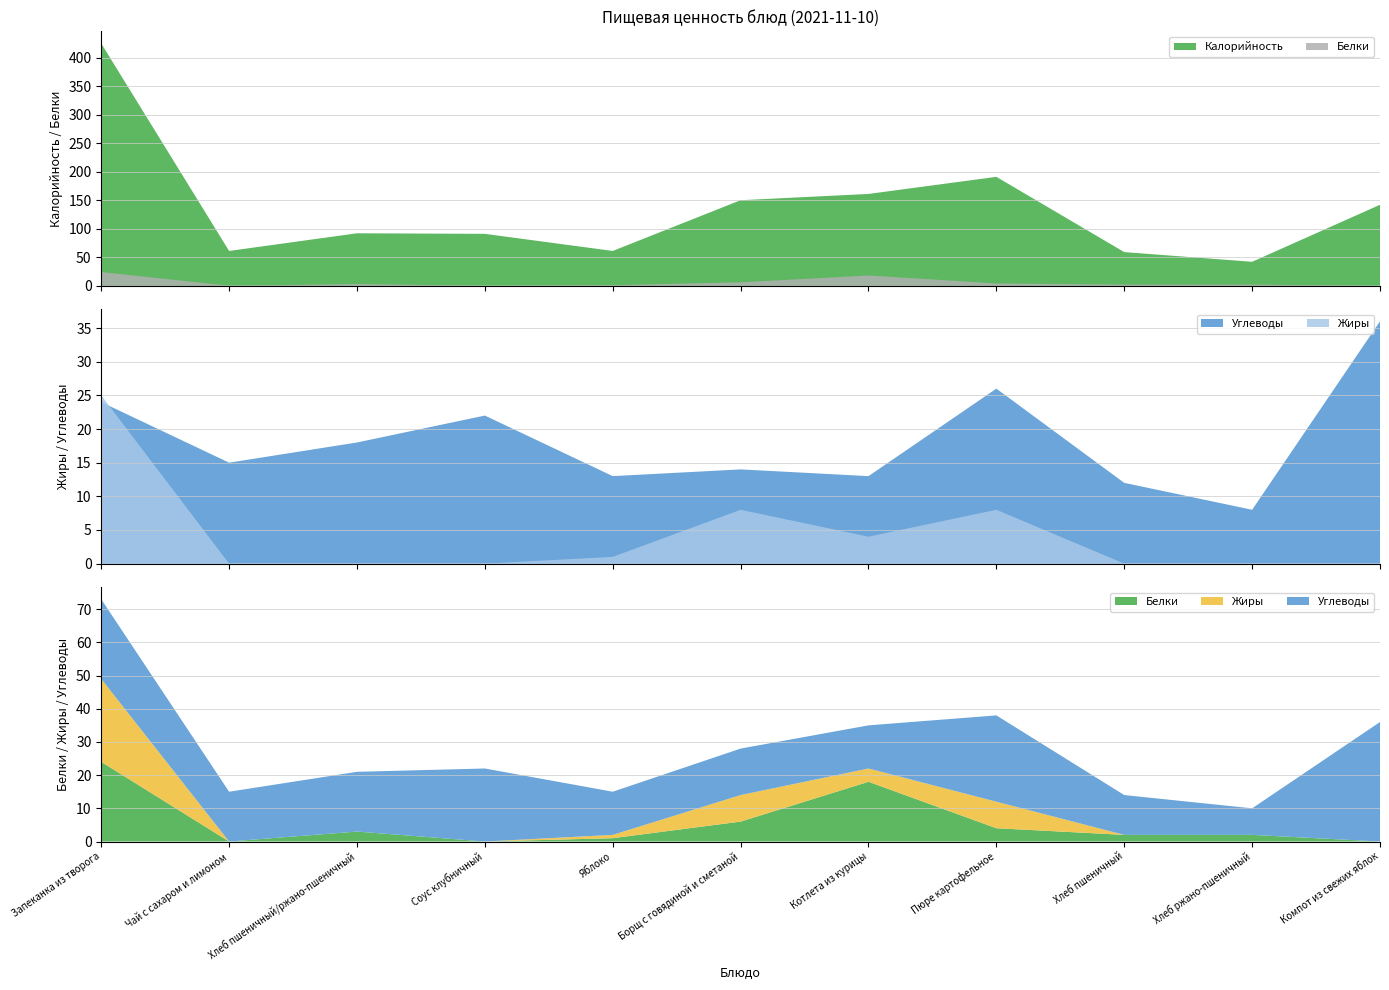

Reading right to left, transcribe all the data shown in this chart.

Калорийность: Компот из свежих яблок=142	Хлеб ржано-пшеничный=42	Хлеб пшеничный=59	Пюре картофельное=191	Котлета из курицы=161	Борщ с говядиной и сметаной=150	Яблоко=61	Соус клубничный=91	Хлеб пшеничный/ржано-пшеничный=92	Чай с сахаром и лимоном=61	Запеканка из творога=425
Белки: Компот из свежих яблок=0	Хлеб ржано-пшеничный=2	Хлеб пшеничный=2	Пюре картофельное=4	Котлета из курицы=18	Борщ с говядиной и сметаной=6	Яблоко=1	Соус клубничный=0	Хлеб пшеничный/ржано-пшеничный=3	Чай с сахаром и лимоном=0	Запеканка из творога=24
Жиры: Компот из свежих яблок=0	Хлеб ржано-пшеничный=0	Хлеб пшеничный=0	Пюре картофельное=8	Котлета из курицы=4	Борщ с говядиной и сметаной=8	Яблоко=1	Соус клубничный=0	Хлеб пшеничный/ржано-пшеничный=0	Чай с сахаром и лимоном=0	Запеканка из творога=25
Углеводы: Компот из свежих яблок=36	Хлеб ржано-пшеничный=8	Хлеб пшеничный=12	Пюре картофельное=26	Котлета из курицы=13	Борщ с говядиной и сметаной=14	Яблоко=13	Соус клубничный=22	Хлеб пшеничный/ржано-пшеничный=18	Чай с сахаром и лимоном=15	Запеканка из творога=24